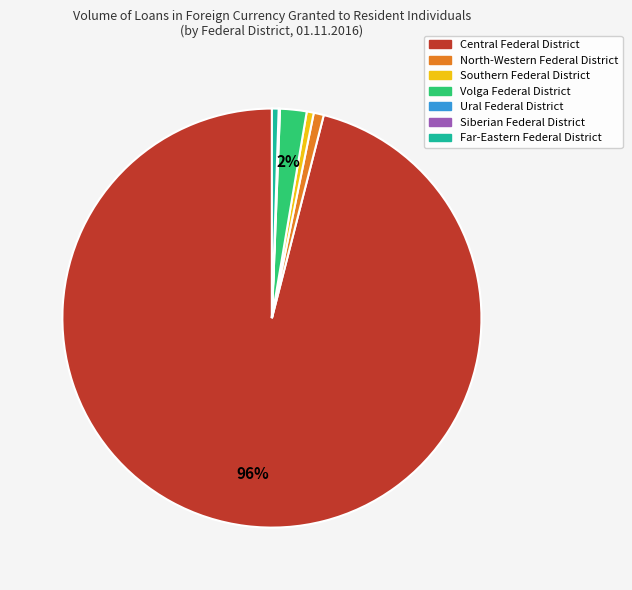

Is there a majority slice in this chart?

Yes